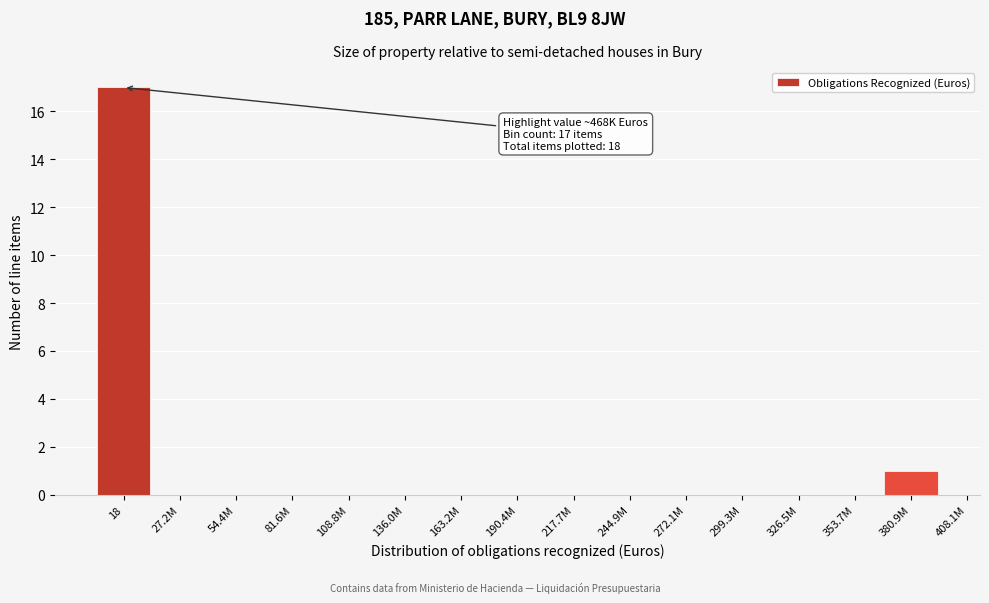

Reading left to right, what are all the values shown in this chart?

18=17	27.2M=0	54.4M=0	81.6M=0	108.8M=0	136.0M=0	163.2M=0	190.4M=0	217.7M=0	244.9M=0	272.1M=0	299.3M=0	326.5M=0	353.7M=0	380.9M=1